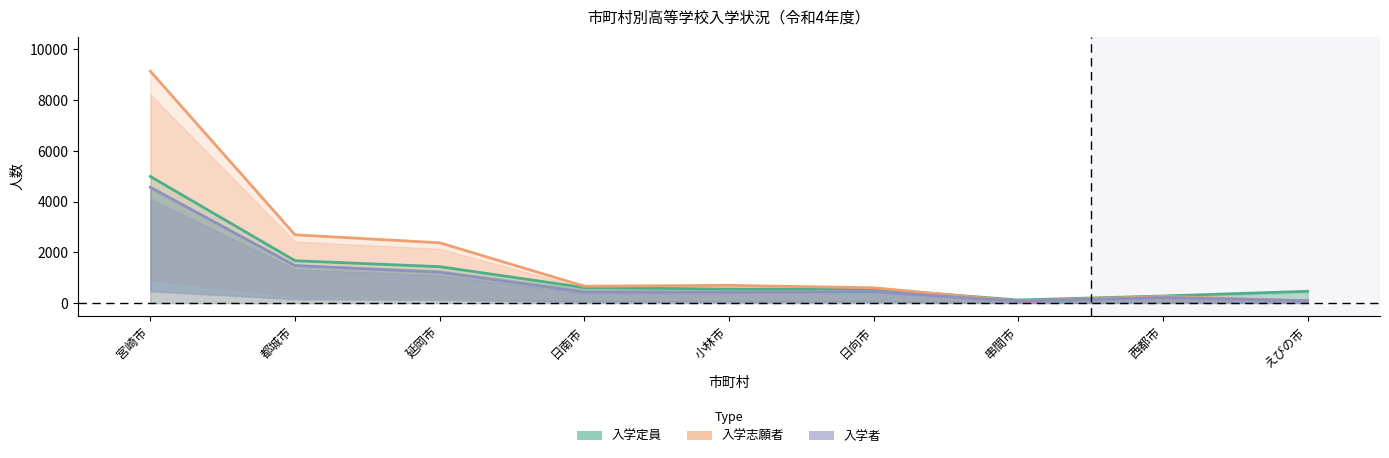

What is the total value across all series at 串間市?

270